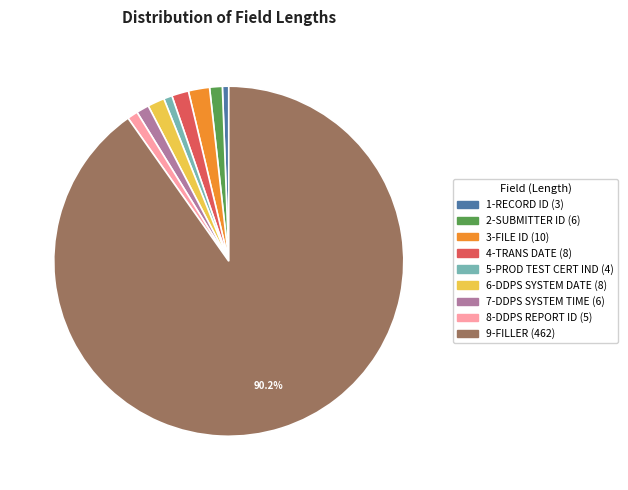

Which slice is the largest?

9-FILLER